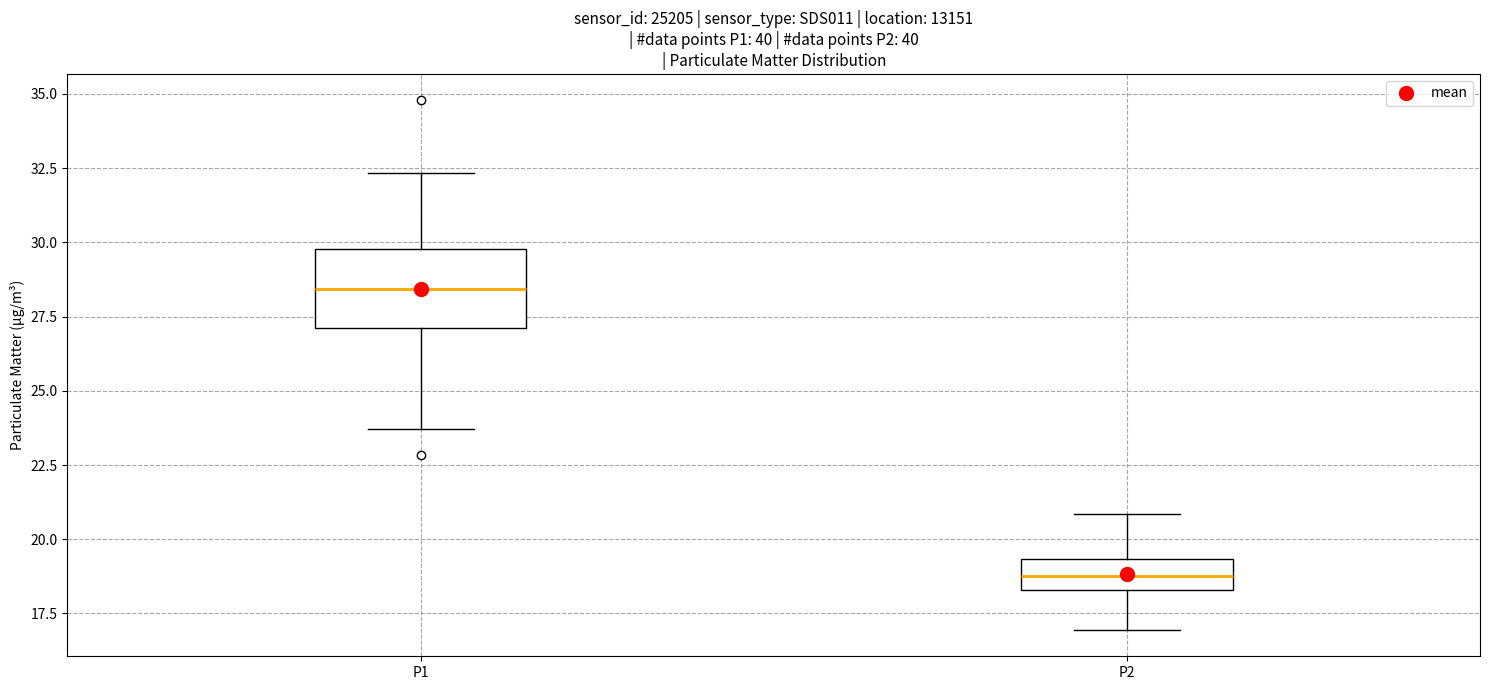

Reading left to right, read every box against the y-axis: the position of its median line, the range the box covers, and the ends of its whiskers. The values are not printed on the chart, so give them approximately, as read against the axis.

P1: median 28.5, box 27.0 to 30.0, whiskers 23.5 to 32.5
P2: median 19.0, box 18.5 to 19.5, whiskers 17.0 to 21.0